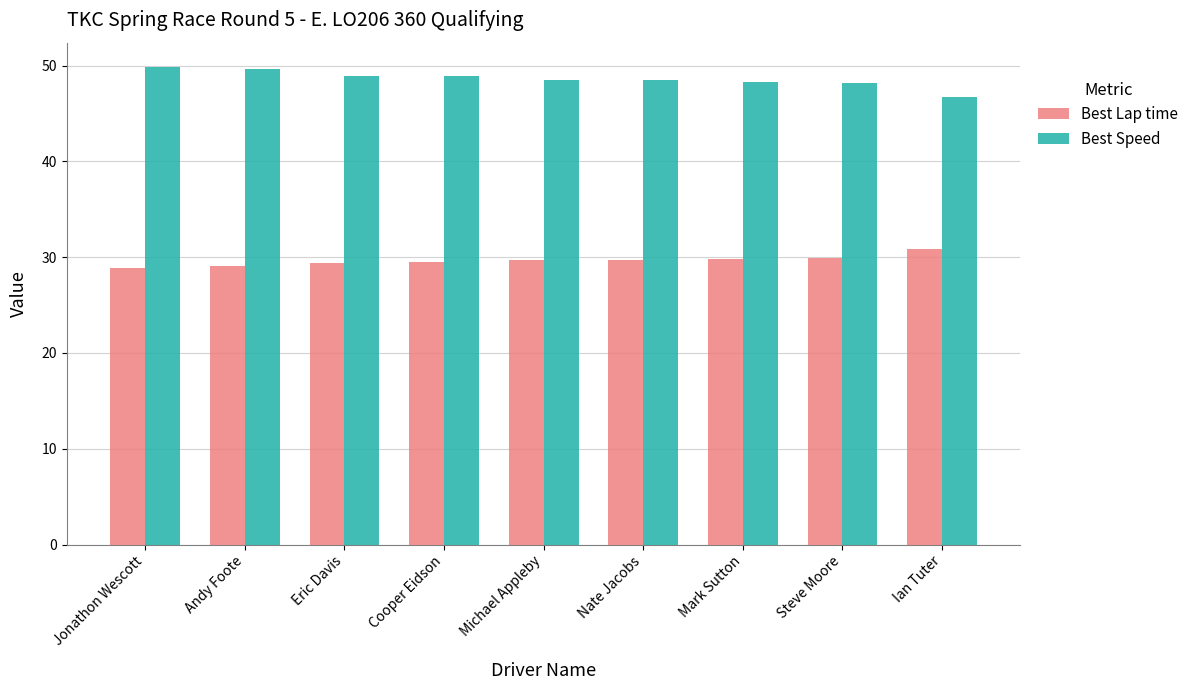

What is the minimum value shown in the chart?

28.9